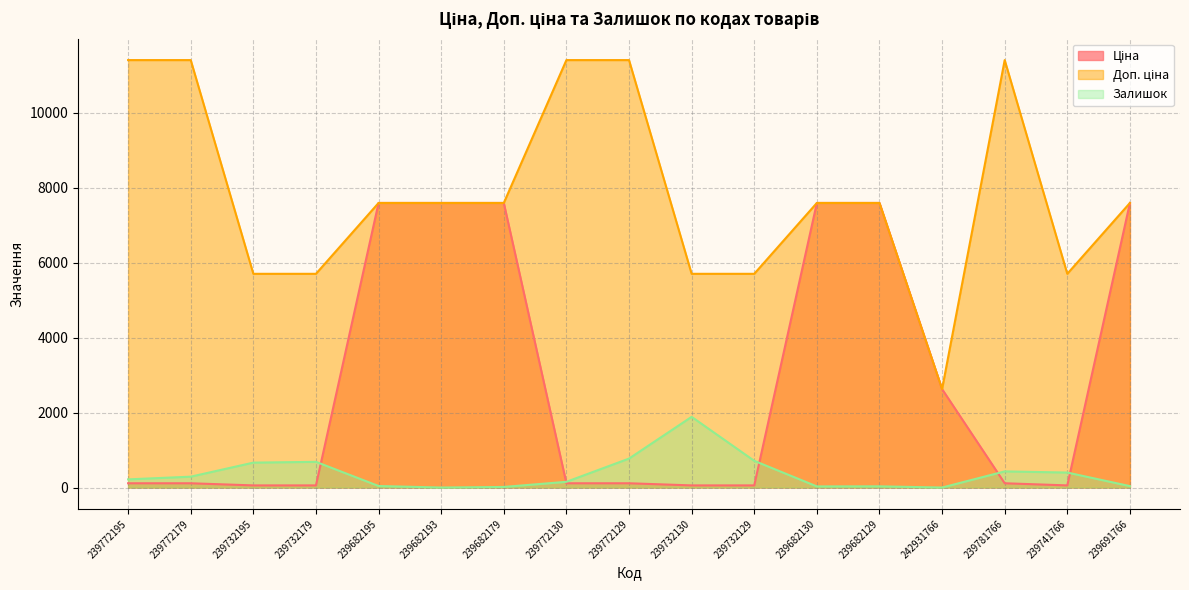

What is the label of the 13th point from the left?

239682129